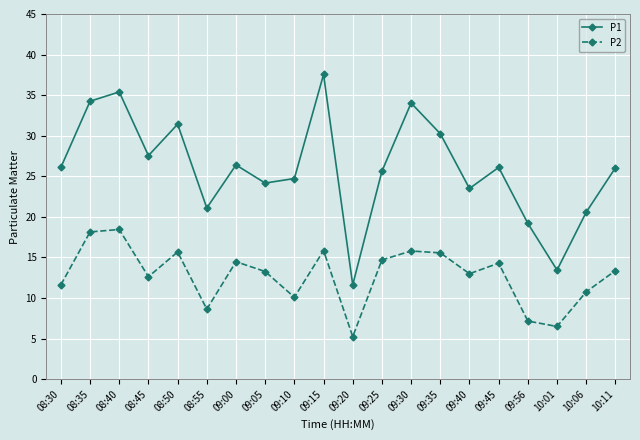

Which label corresponds to the smallest value in the chart?

09:20